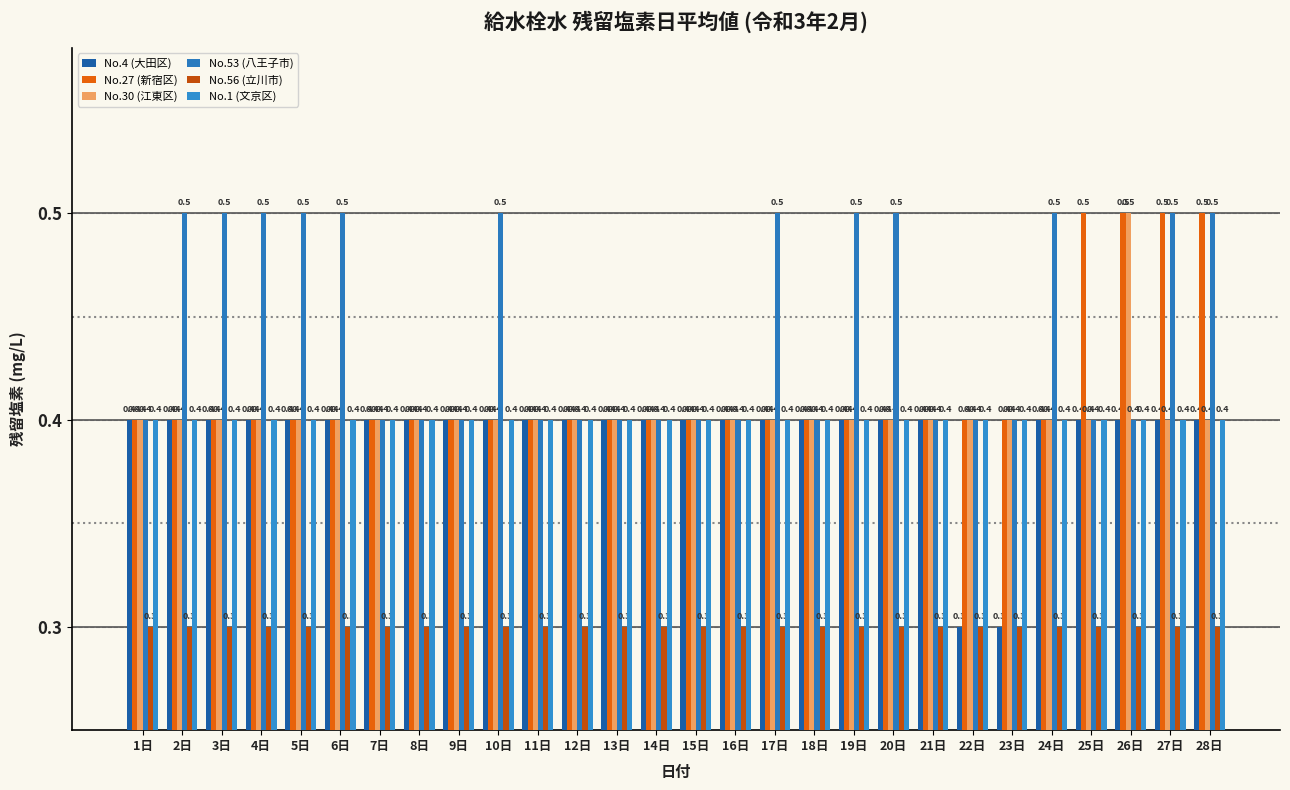

True or false: No.27 (新宿区) has a value of 0.4 at 17日.

True